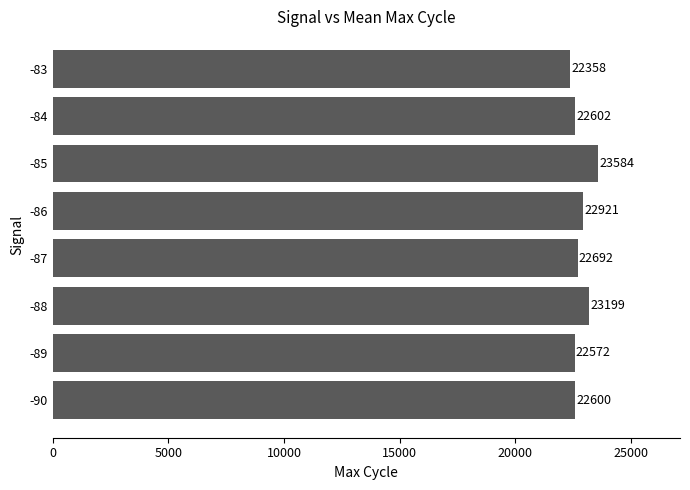

Between -85 and -89, which is larger?

-85